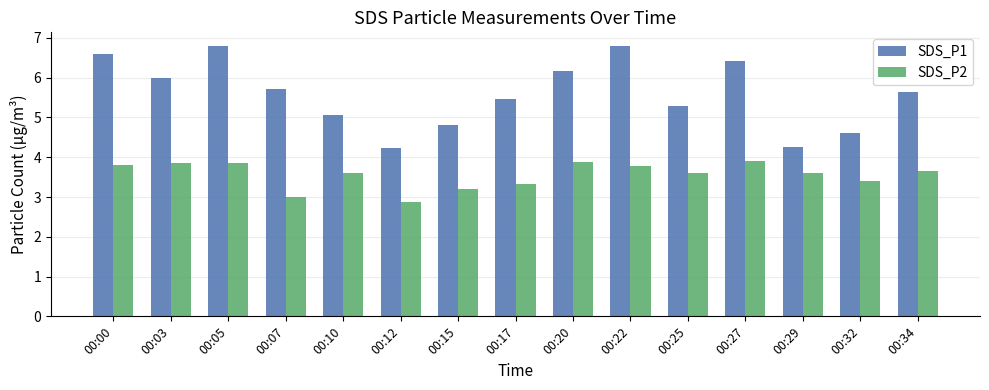

True or false: SDS_P1 has a value of 6.8 at 00:05.

True